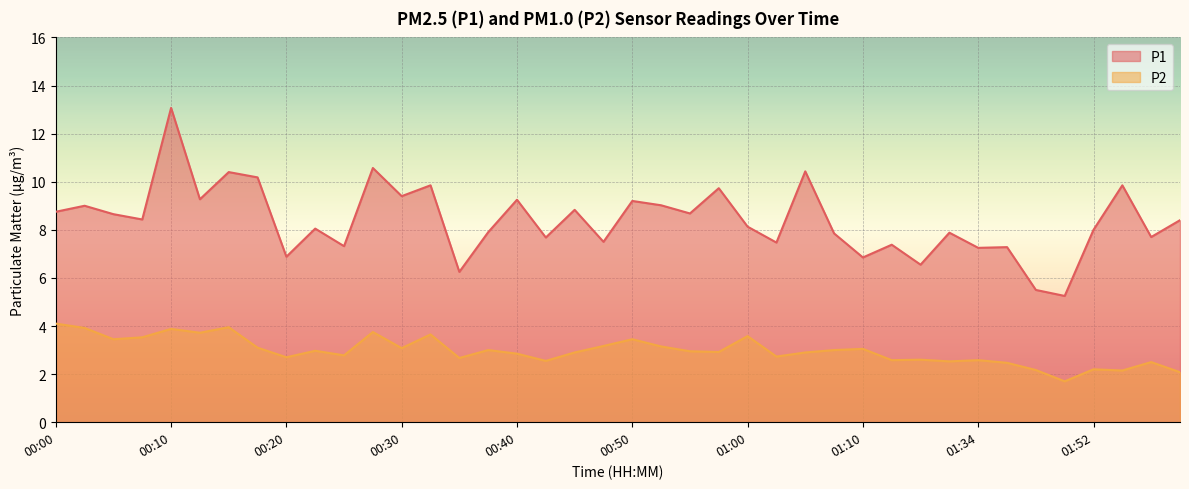

How many interior local valleys does the P1 series have?

15